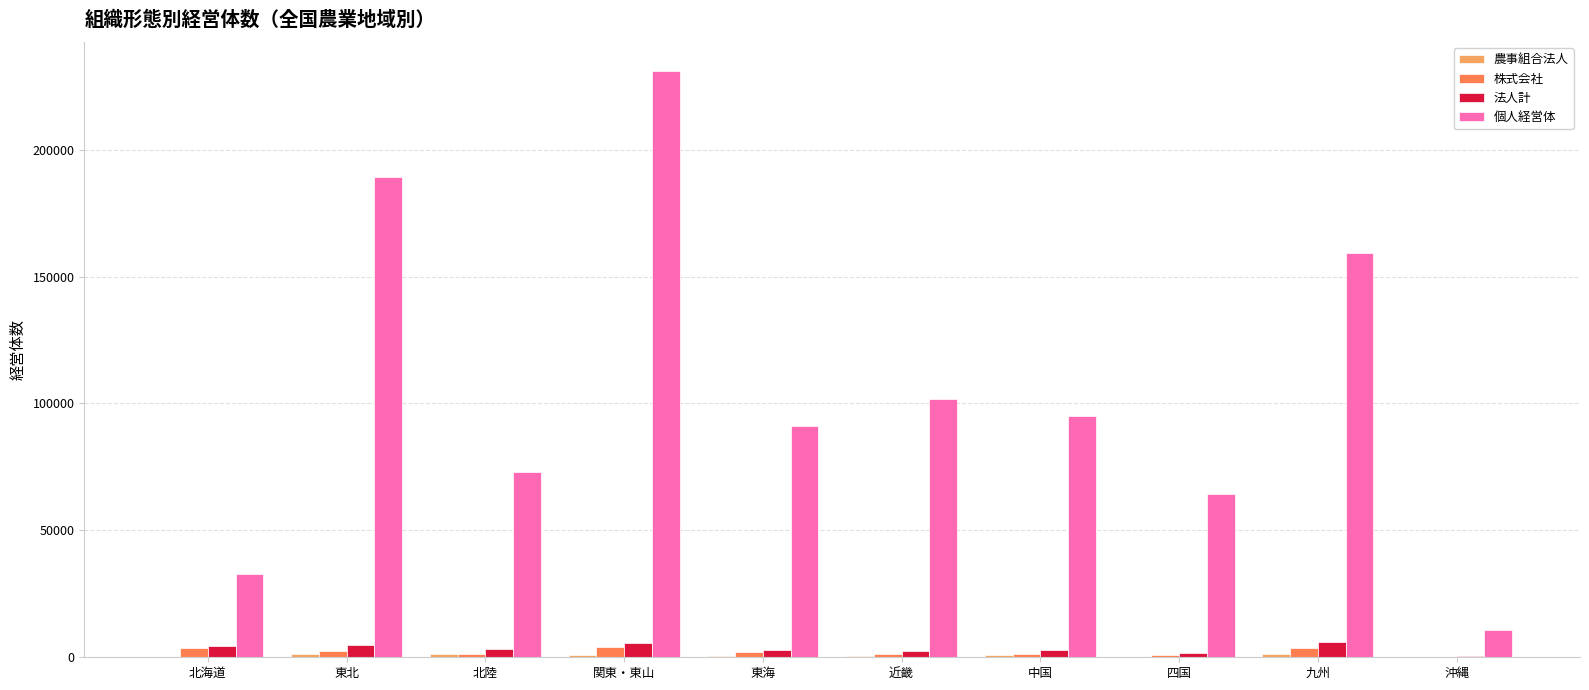

At which label is 個人経営体 closest to 120847?

近畿